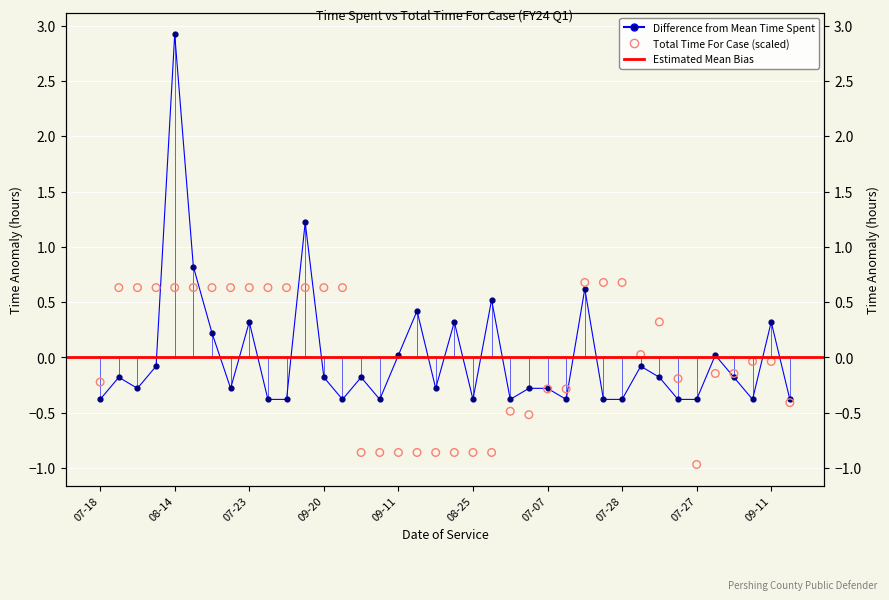

Which series reaches the maximum Y coordinate?

Time Spent